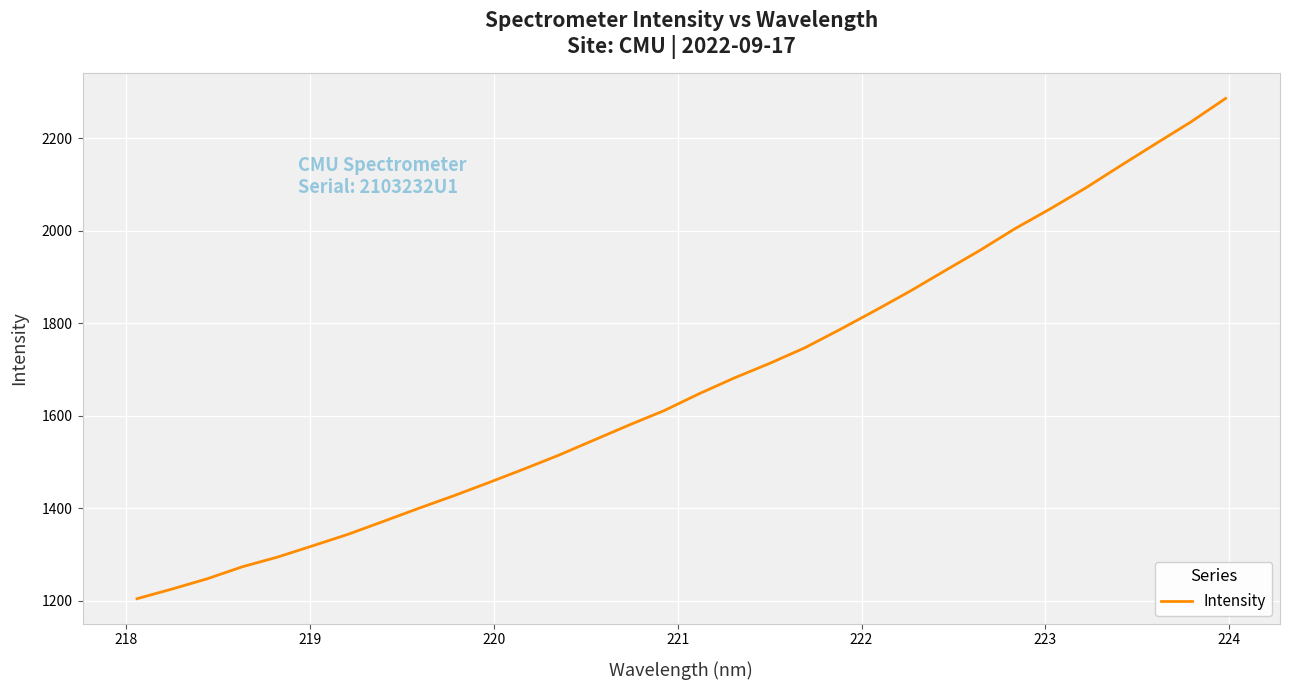

What is the maximum value shown in the chart?

2286.3